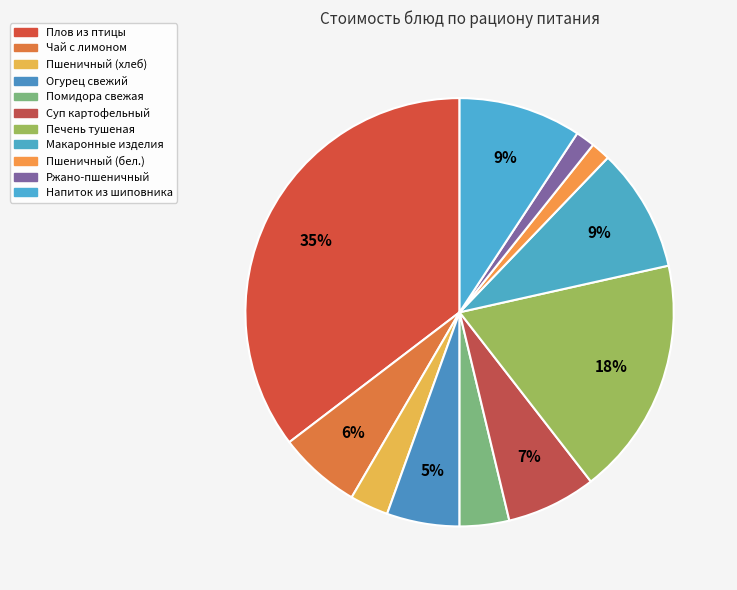

How many segments does this pie chart have?

11